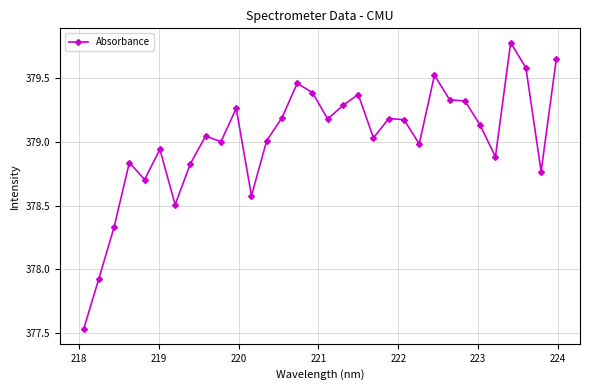

What is the maximum value shown in the chart?

379.8